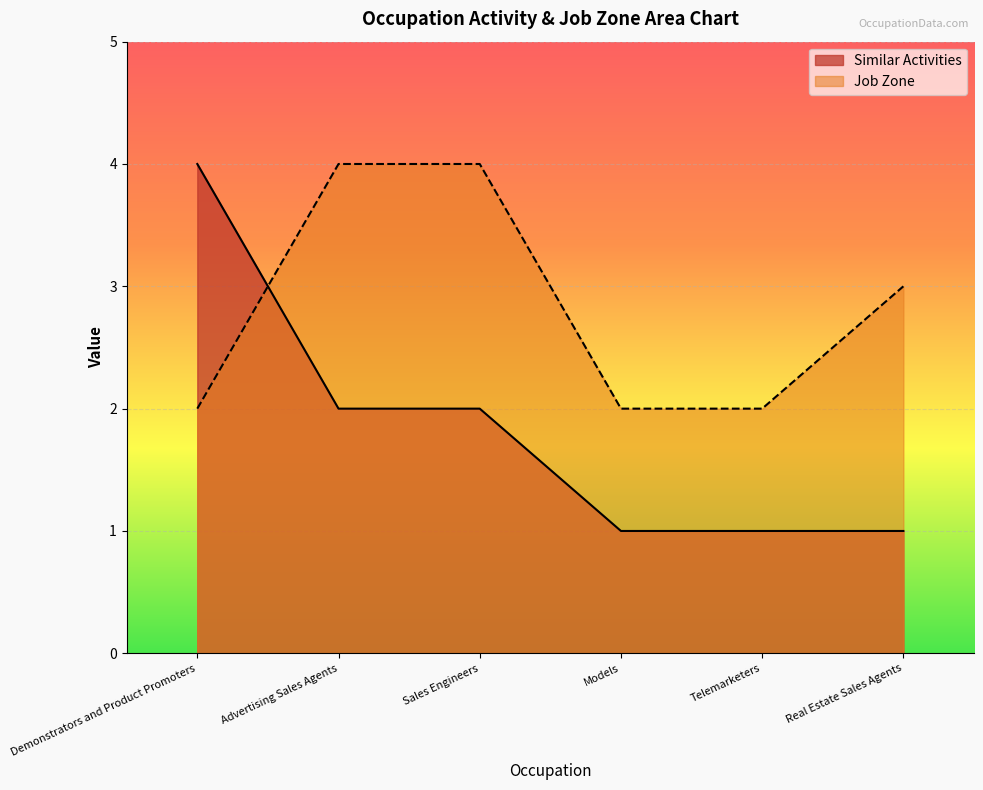

Reading right to left, what are all the values shown in this chart?

Similar Activities: Real Estate Sales Agents=1	Telemarketers=1	Models=1	Sales Engineers=2	Advertising Sales Agents=2	Demonstrators and Product Promoters=4
Job Zone: Real Estate Sales Agents=3	Telemarketers=2	Models=2	Sales Engineers=4	Advertising Sales Agents=4	Demonstrators and Product Promoters=2